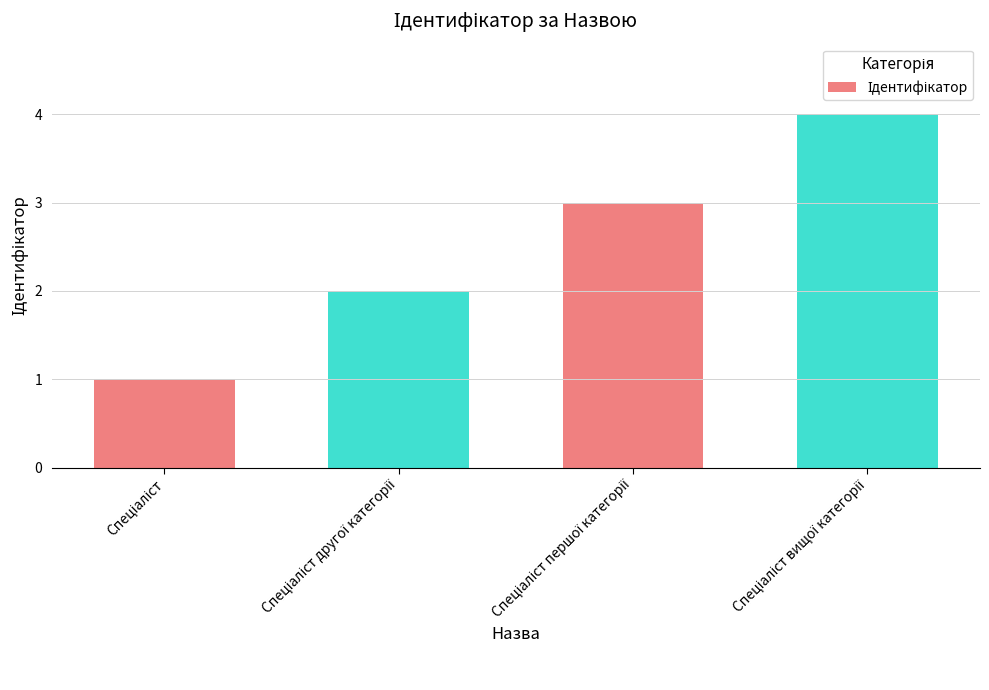

What is the greatest value displayed?

4